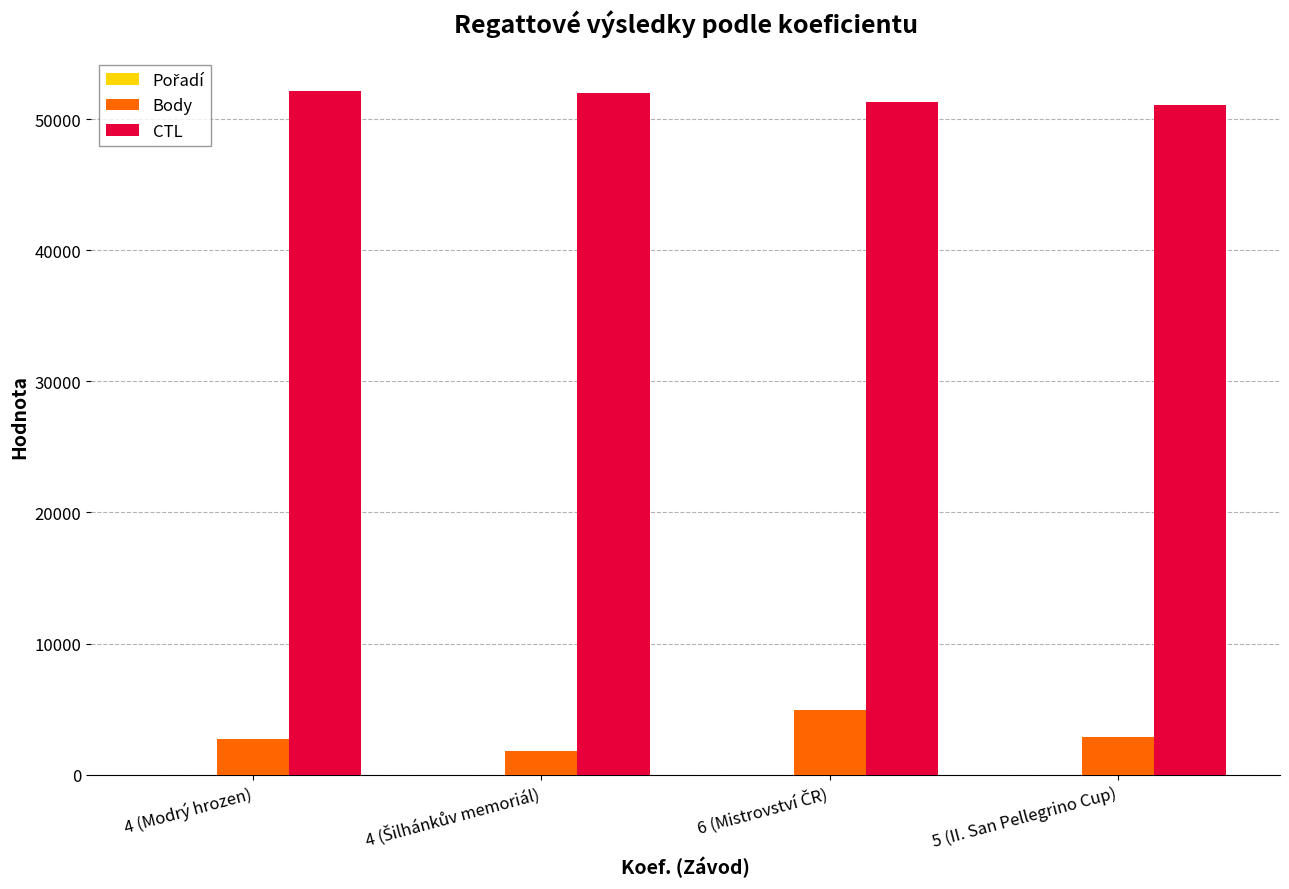

What is the greatest value displayed?

52136